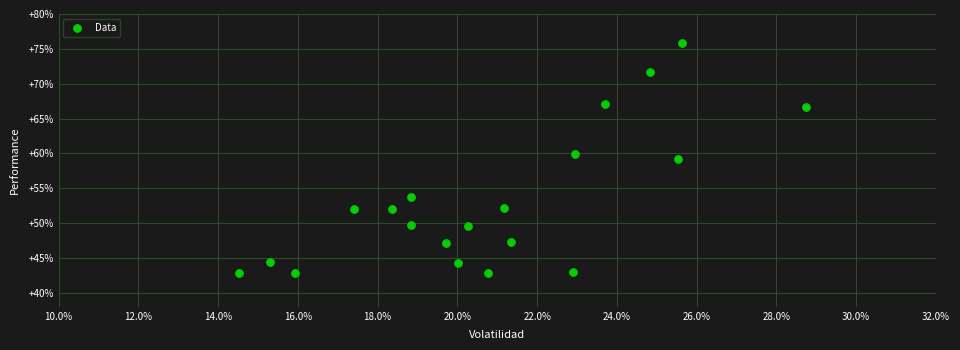

What is the range of X values (max minus min)?

14.2